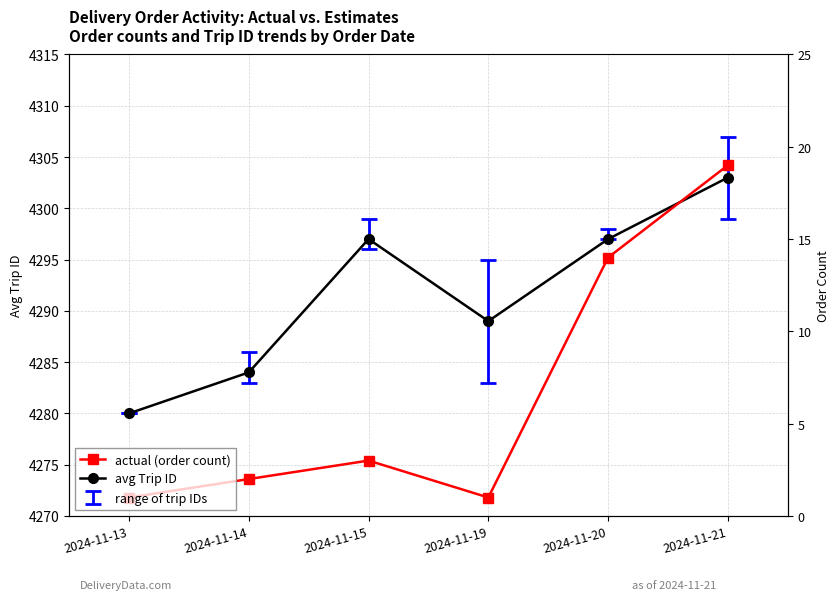

How many interior local peaks does the avg Trip ID series have?

1